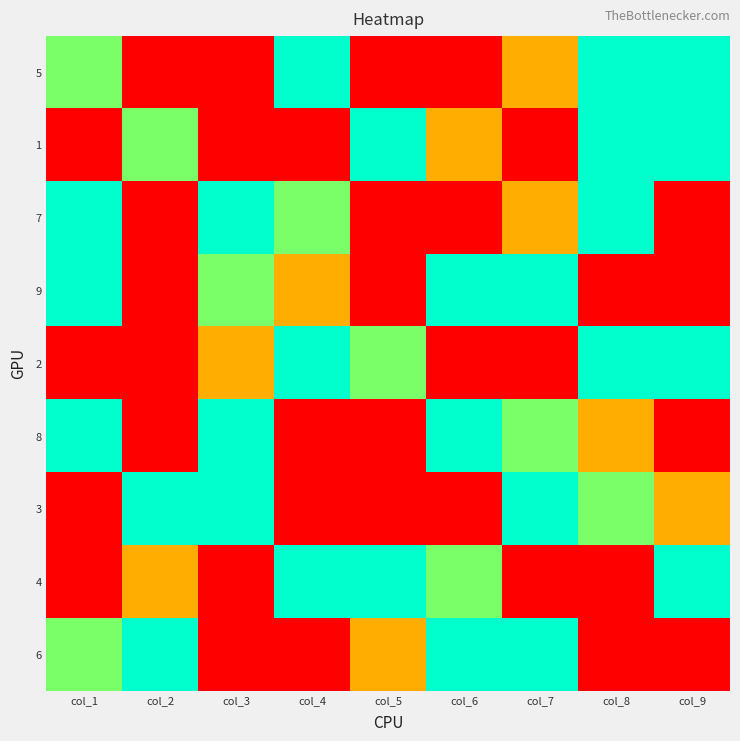

Rank the series by their maximum value, from lowest to highest.

5, 1, 7, 9, 2, 8, 3, 4, 6